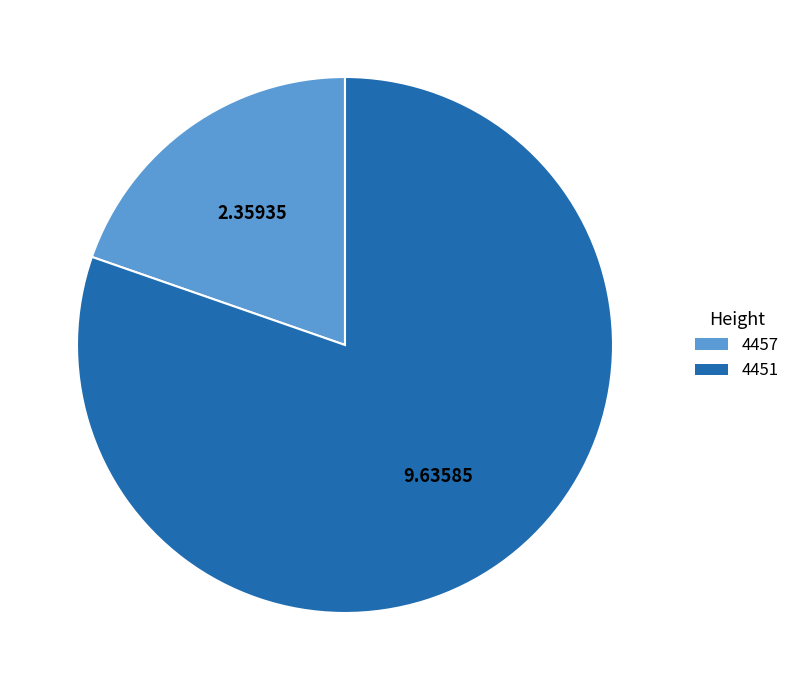

The 4457 slice represents 20% of the pie. True or false?

True